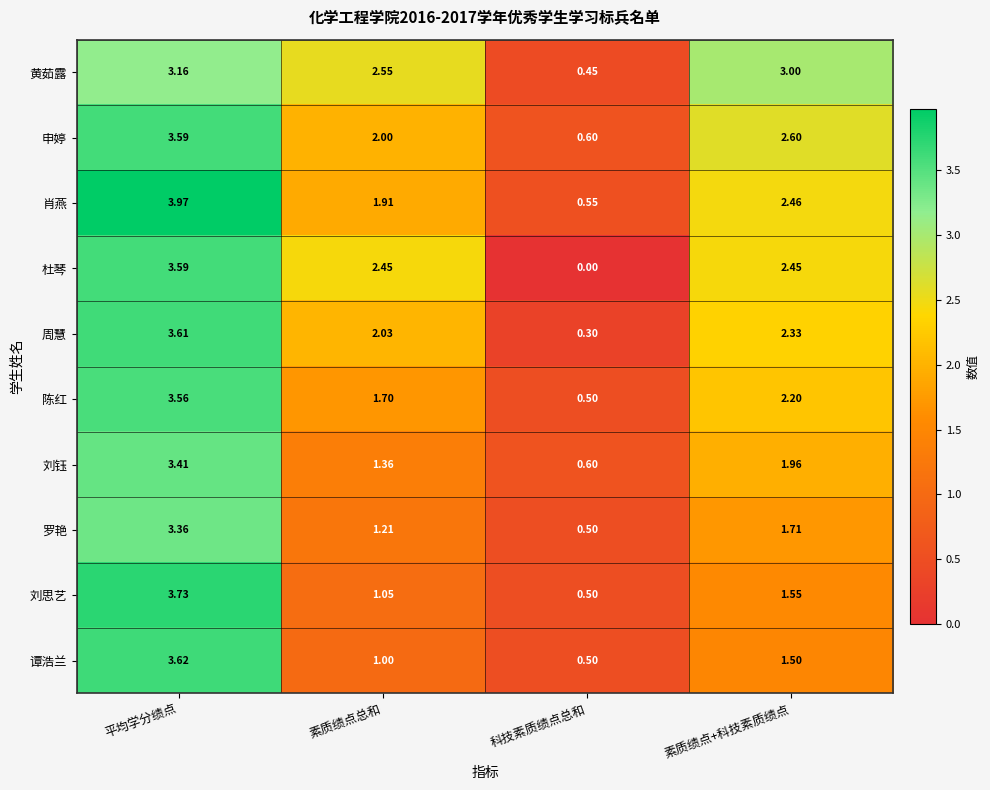

At which label is 申婷 closest to 2?

素质绩点总和